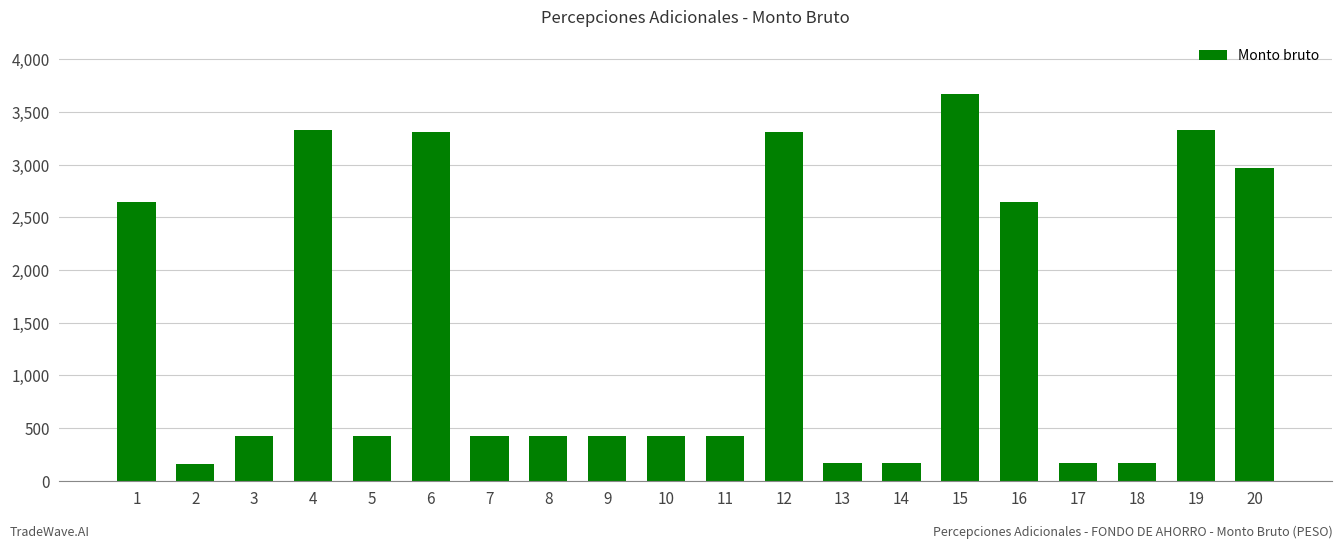

How many data points are less than 425?

5